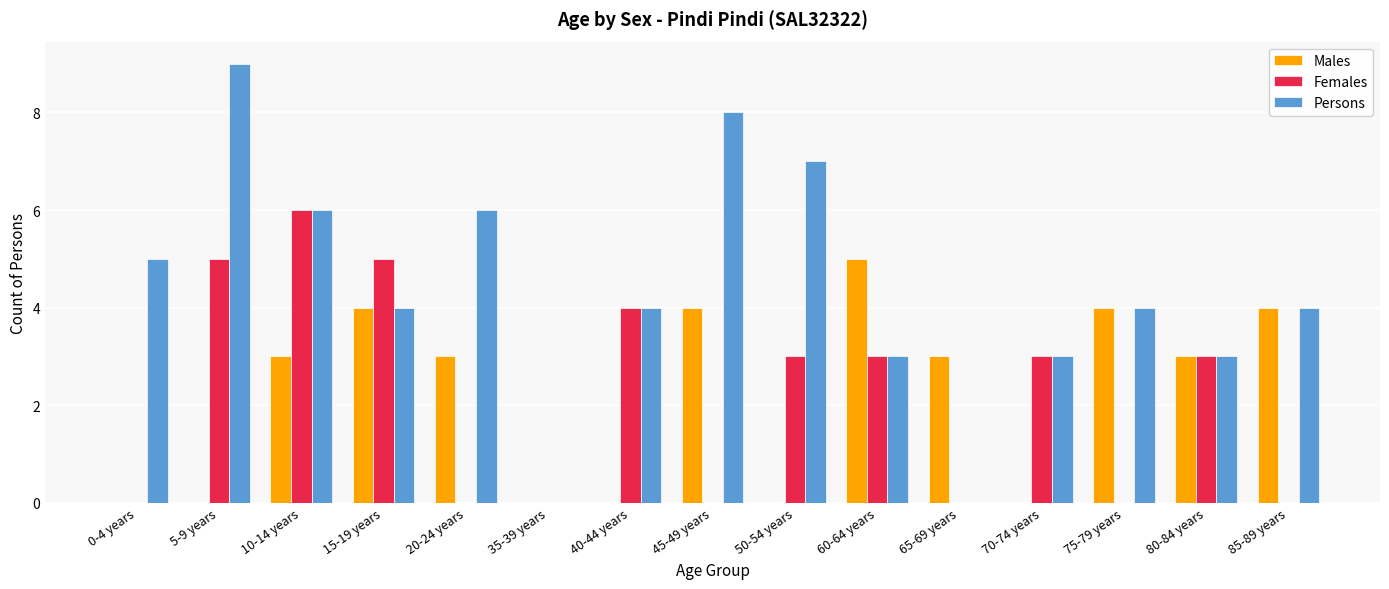

Reading left to right, extract all data points from this chart.

Males: 0	0	3	4	3	0	0	4	0	5	3	0	4	3	4
Females: 0	5	6	5	0	0	4	0	3	3	0	3	0	3	0
Persons: 5	9	6	4	6	0	4	8	7	3	0	3	4	3	4